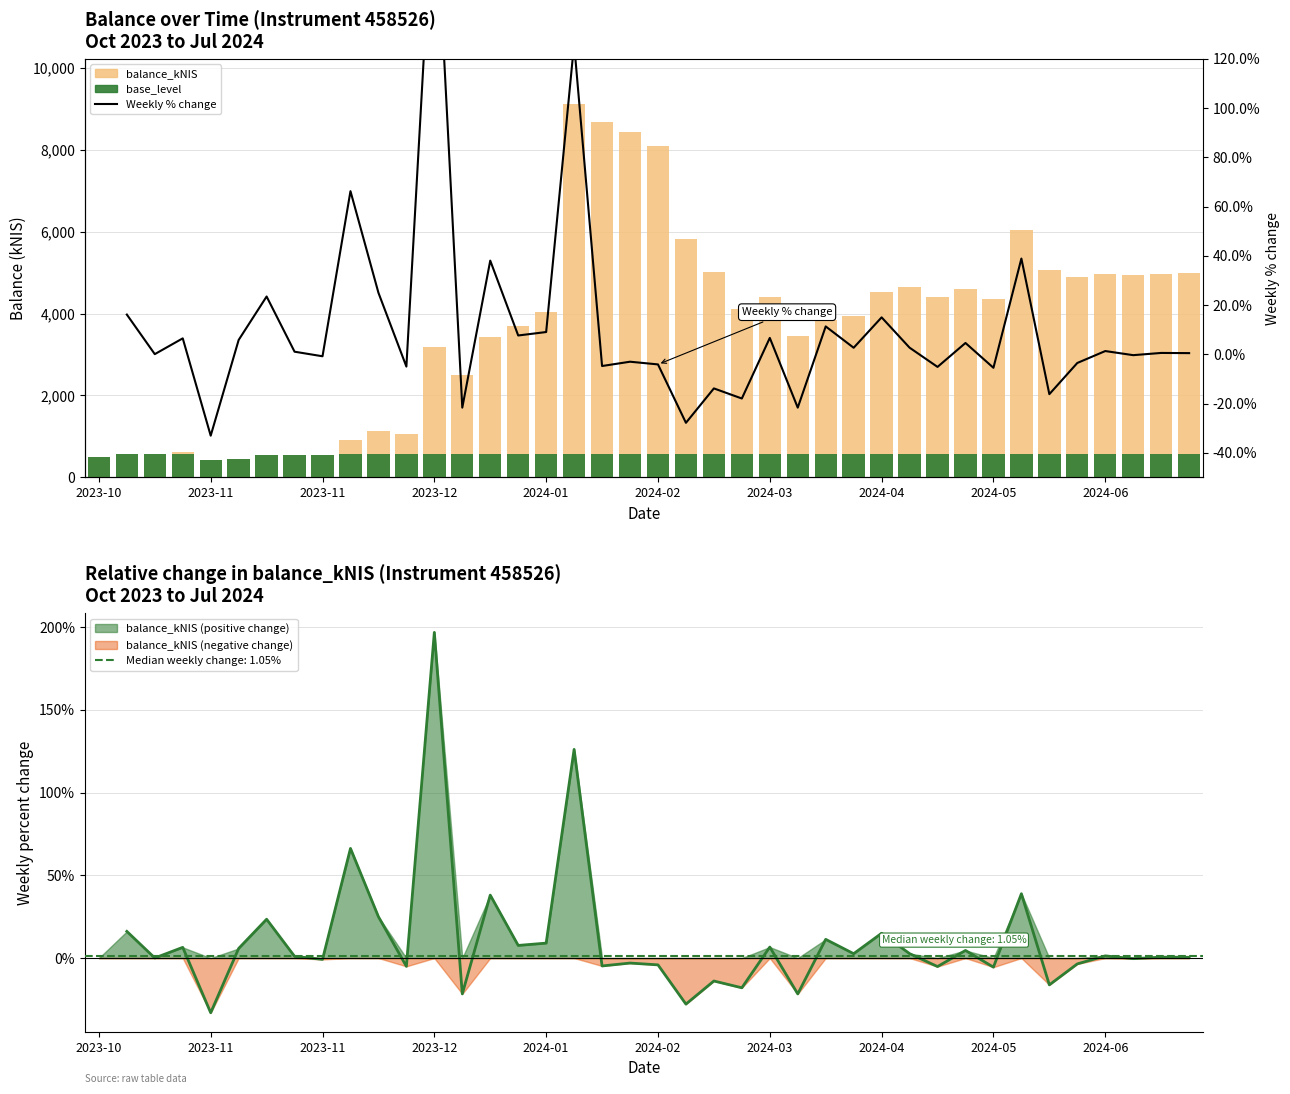

At which category is the sum across all series the highest?

17